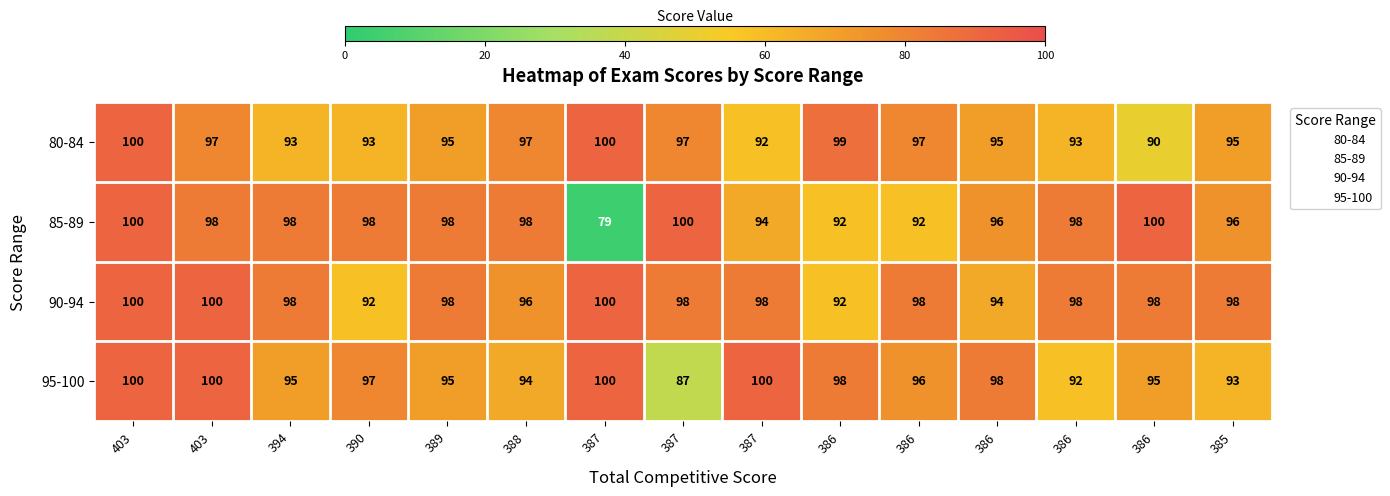

At which category is the sum across all series the highest?

403